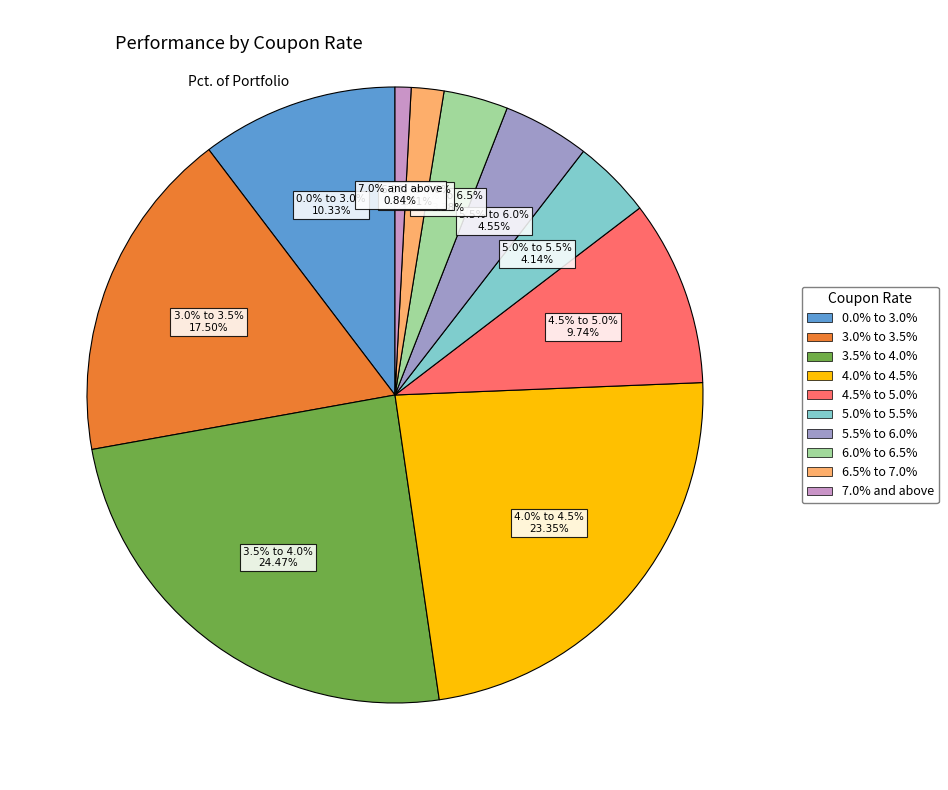

Rank the categories by value from lowest to highest.

7.0% and above, 6.5% to 7.0%, 6.0% to 6.5%, 5.0% to 5.5%, 5.5% to 6.0%, 4.5% to 5.0%, 0.0% to 3.0%, 3.0% to 3.5%, 4.0% to 4.5%, 3.5% to 4.0%